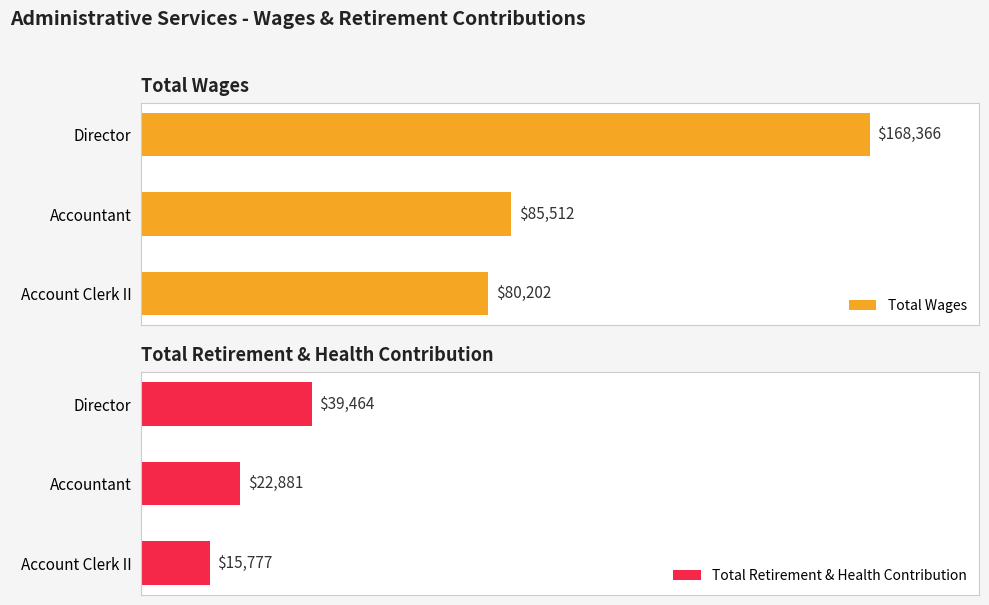

Count the Total Retirement & Health Contribution values in the range 15777 to 39464.

3